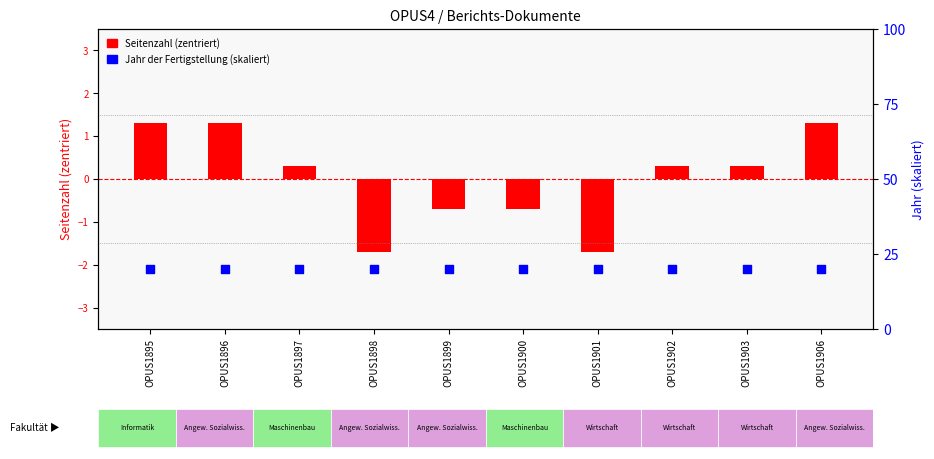

Which series has the largest total across all categories?

Jahr (skaliert)